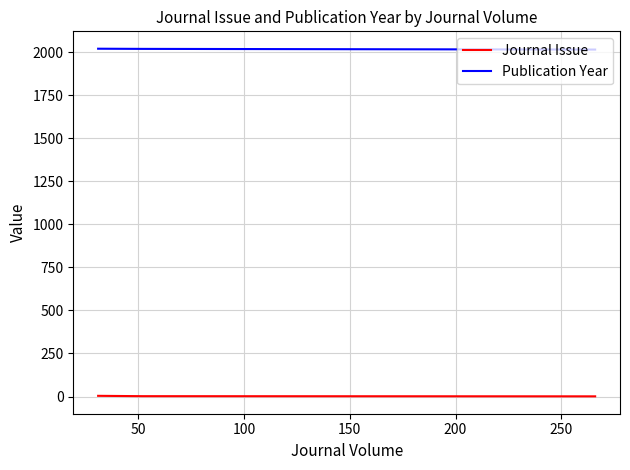

Is this an area chart (filled region under the line)?

No